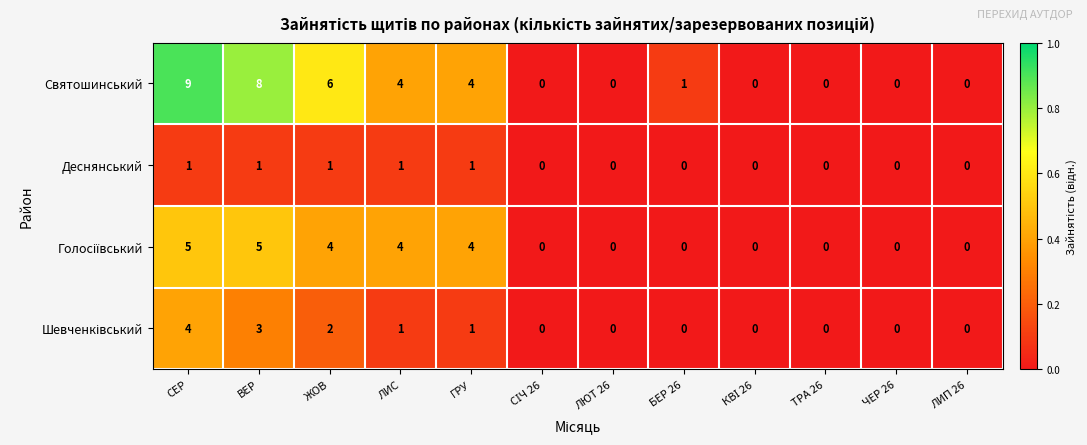

Which series has the largest range (max minus min)?

Святошинський